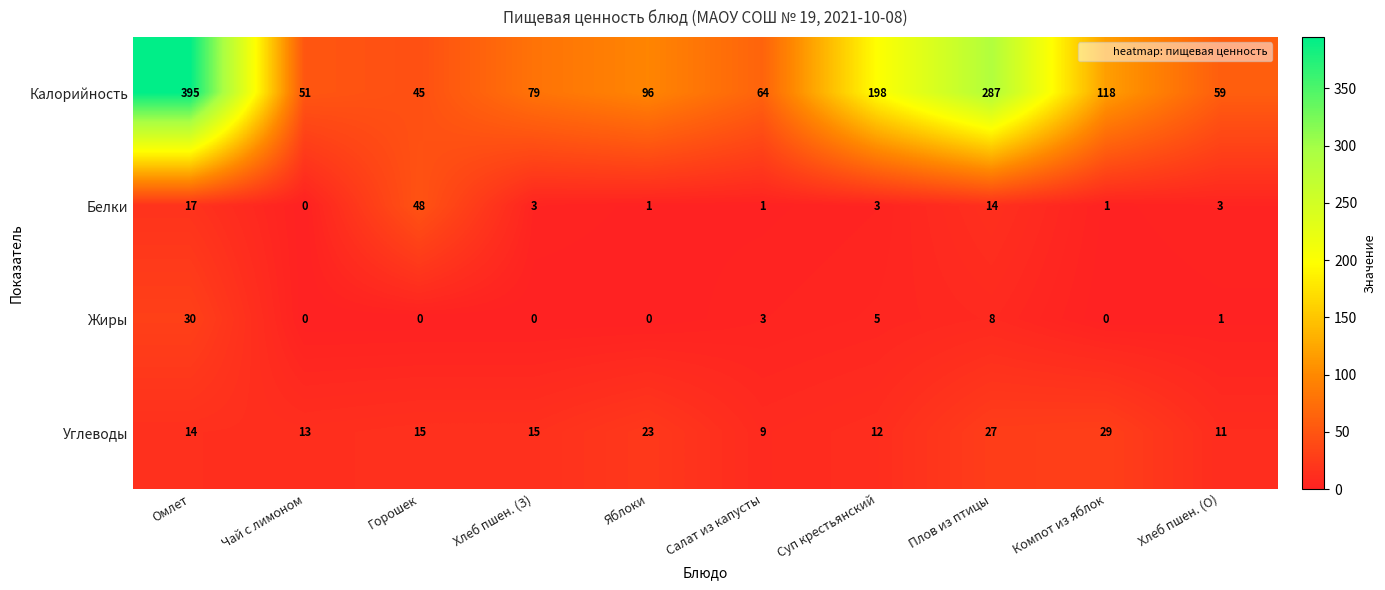

The value of Калорийность at Хлеб пшен. (О) is 59. True or false?

True